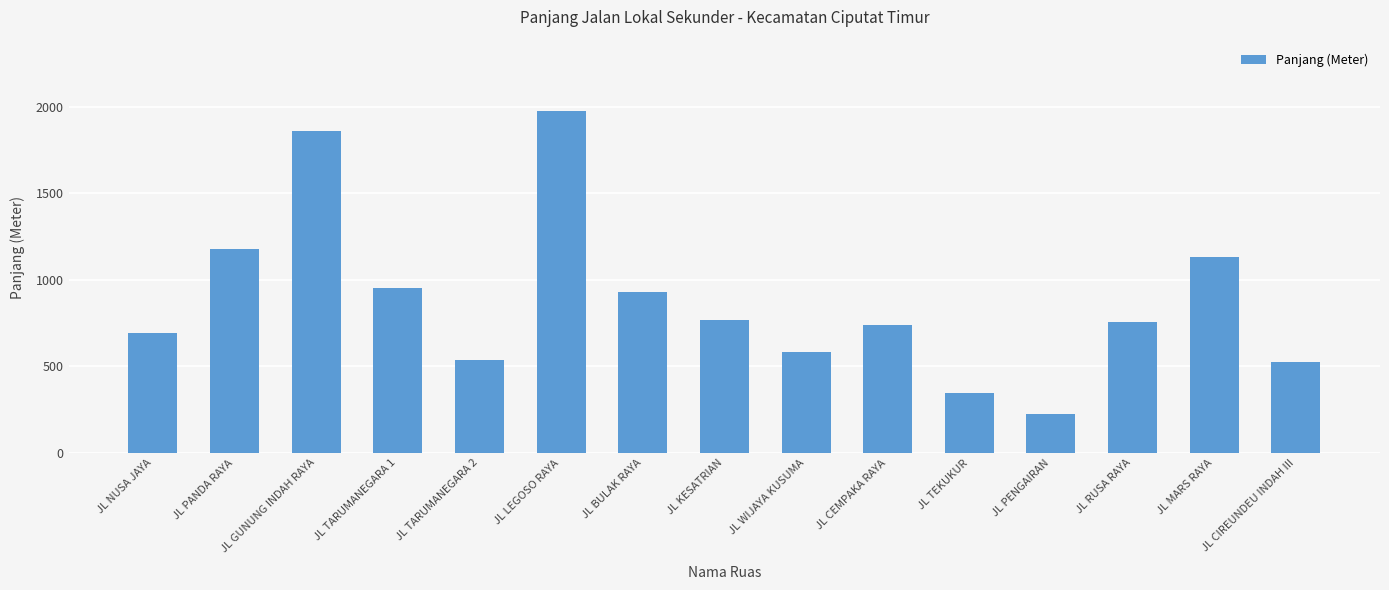

Which category has the highest value across all series?

JL LEGOSO RAYA